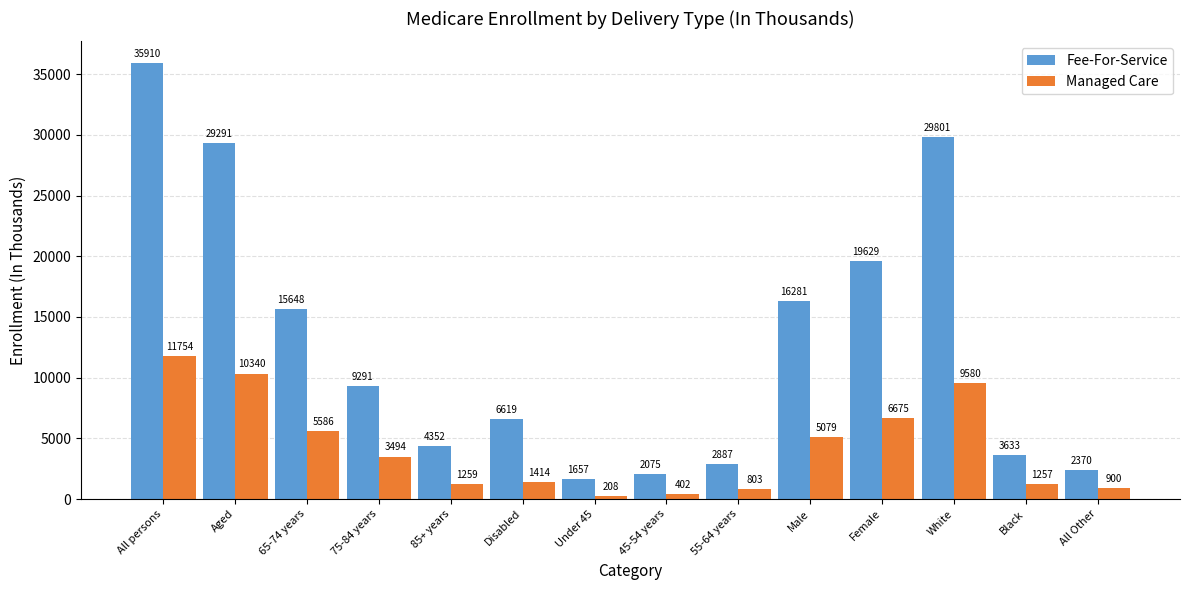

Reading left to right, transcribe all the data shown in this chart.

Fee-For-Service: 35910	29291	15648	9291	4352	6619	1657	2075	2887	16281	19629	29801	3633	2370
Managed Care: 11754	10340	5586	3494	1259	1414	208	402	803	5079	6675	9580	1257	900